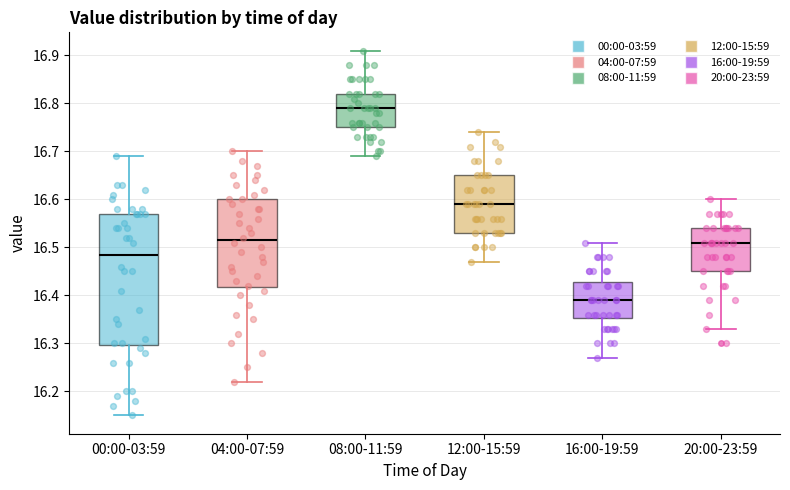

Where does the upper whisker of the box for 04:00-07:59 end on the y-axis? The values are not printed on the chart, so give them approximately, as read against the axis.

16.70